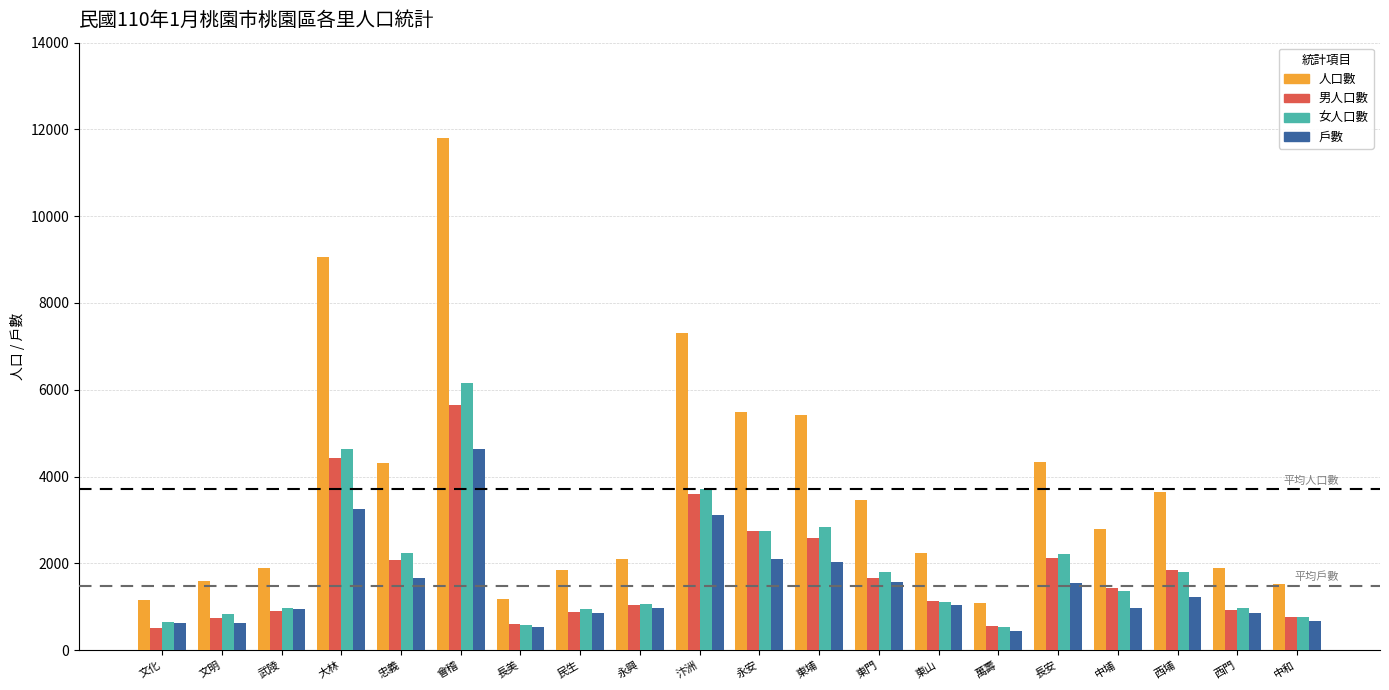

What is the smallest value displayed?

439